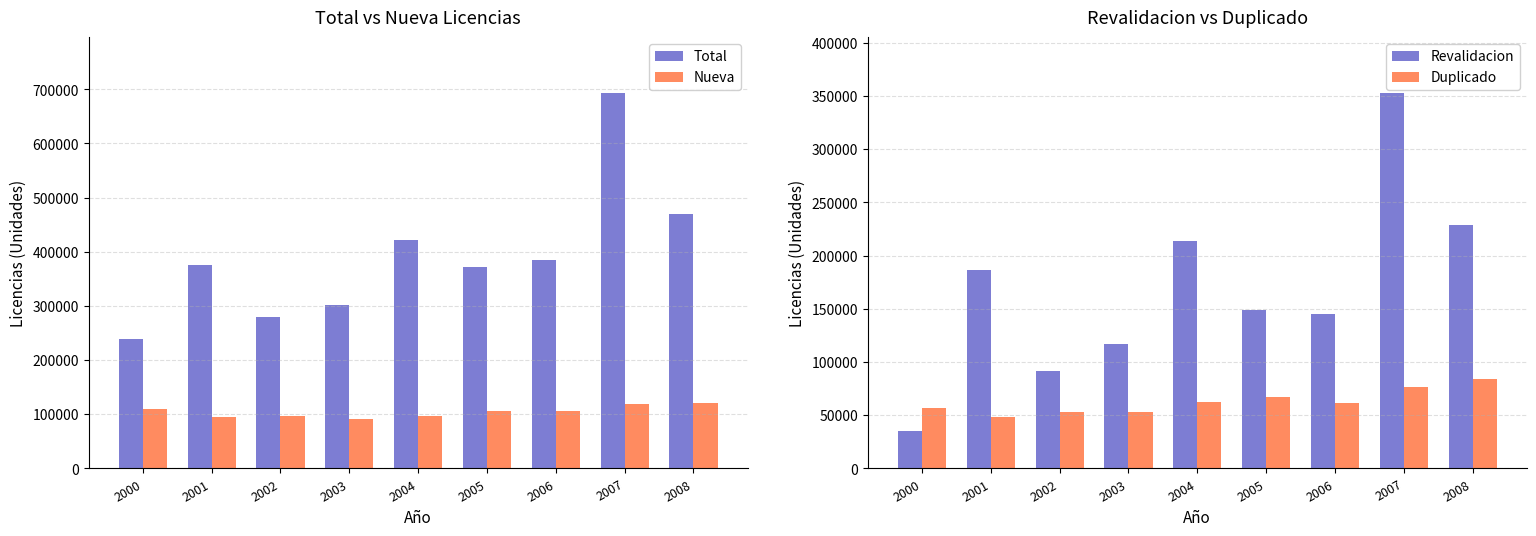

Reading right to left, transcribe all the data shown in this chart.

Total: 2008=470506	2007=692369	2006=384316	2005=371637	2004=421969	2003=301155	2002=280282	2001=375580	2000=238576
Nueva: 2008=119957	2007=119660	2006=105413	2005=106960	2004=96806	2003=91111	2002=96093	2001=94996	2000=108905
Revalidacion: 2008=228995	2007=352334	2006=145497	2005=148896	2004=213508	2003=116697	2002=91890	2001=186099	2000=35311
Duplicado: 2008=84424	2007=76368	2006=61681	2005=66854	2004=62096	2003=52846	2002=53327	2001=48444	2000=56879